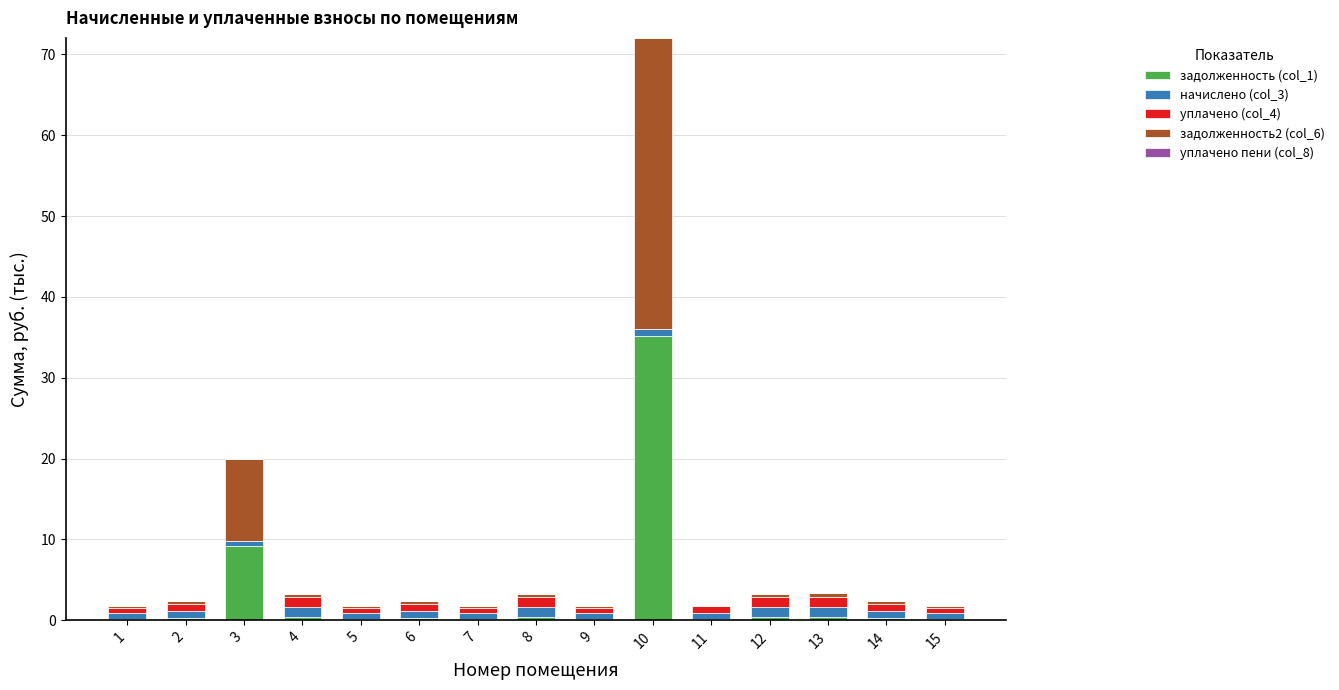

At which category is the sum across all series the highest?

10